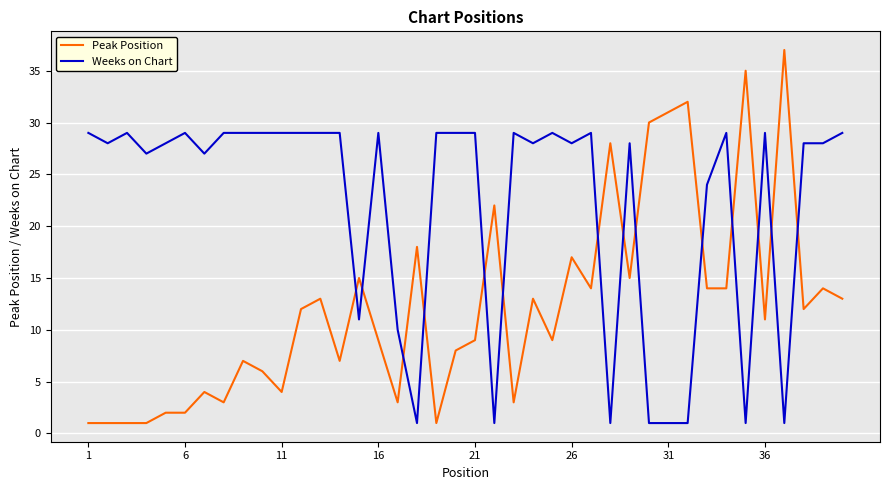

What is the minimum value shown in the chart?

1